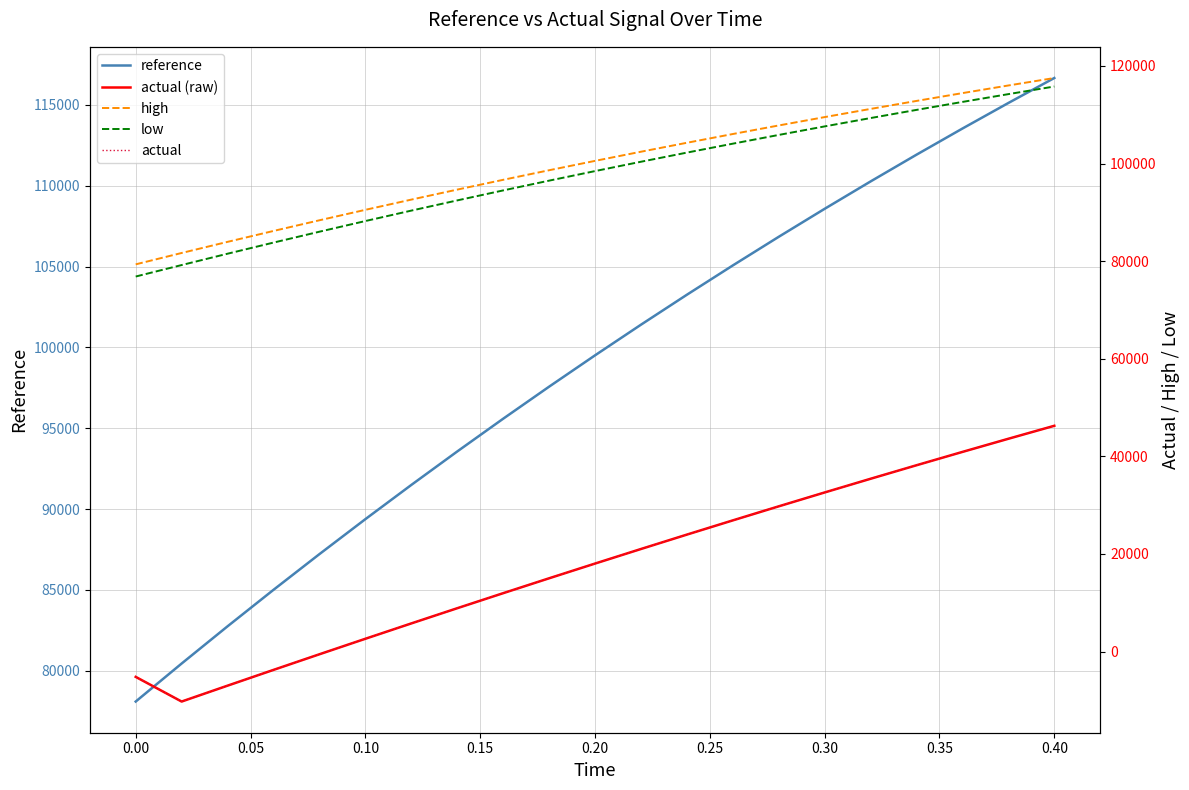

Which series has the largest range (max minus min)?

actual (raw)